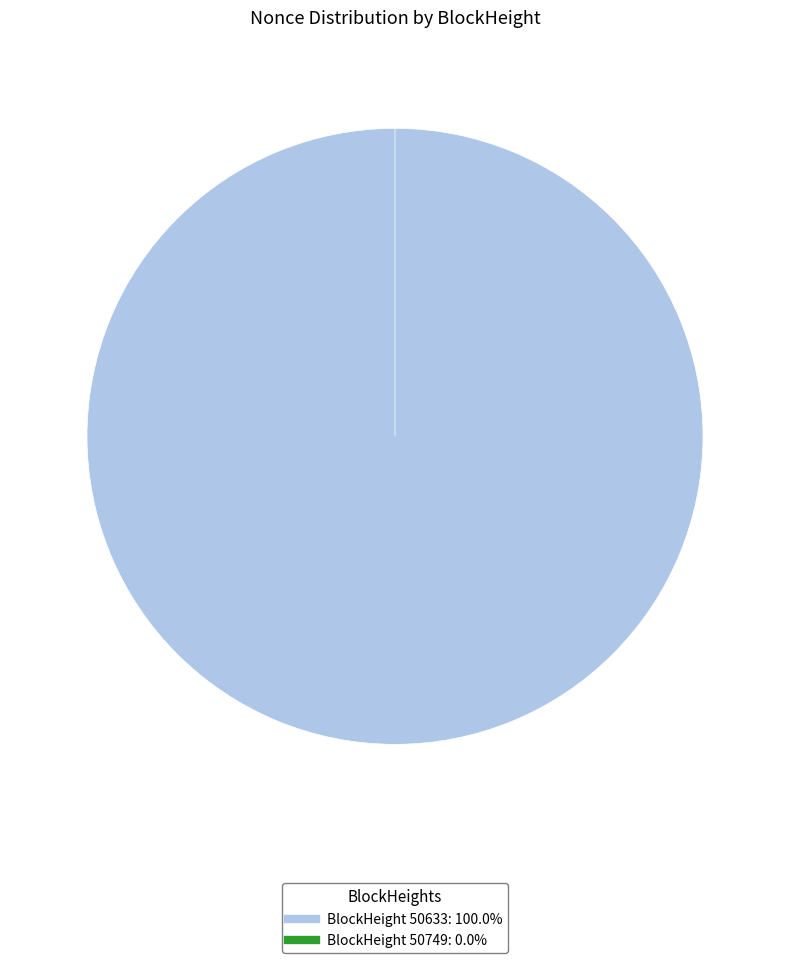

To the nearest percent, what is the difference between the largest and smallest slice percentages?

100%